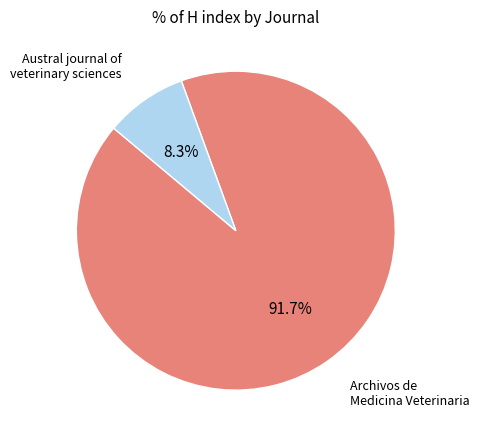

Is there any slice that represents more than half of the pie?

Yes